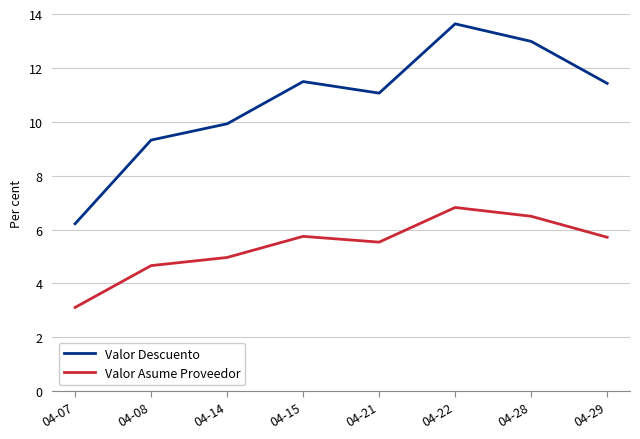

The value of Valor Descuento at 04-15 is 11.5. True or false?

True